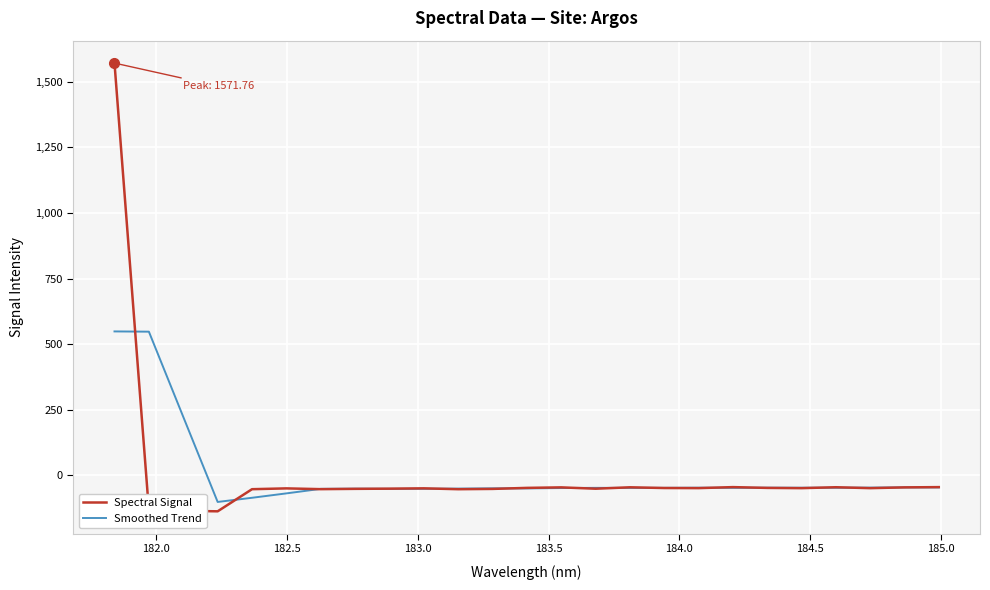

True or false: Spectral Signal and Smoothed Trend intersect in this chart.

True